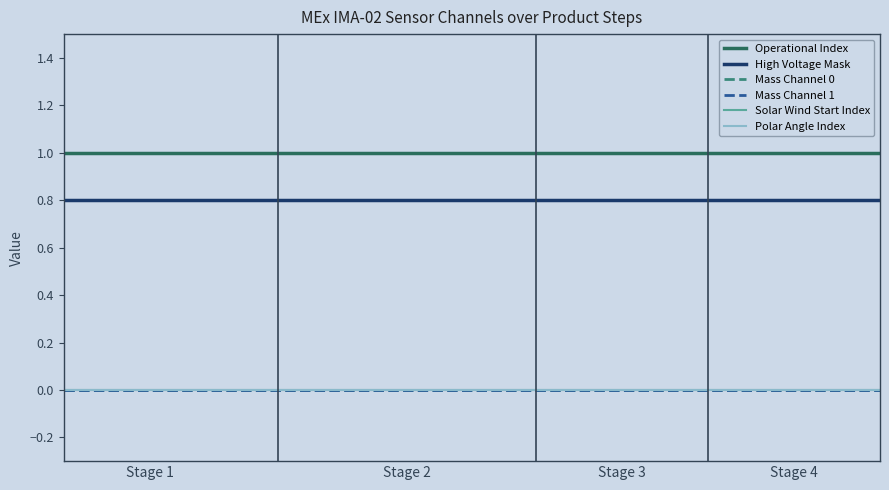

Is this an area chart (filled region under the line)?

No